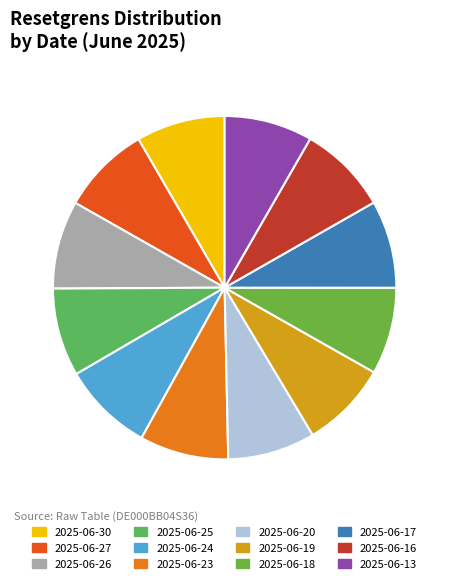

Count the number of slices in the pie.

12